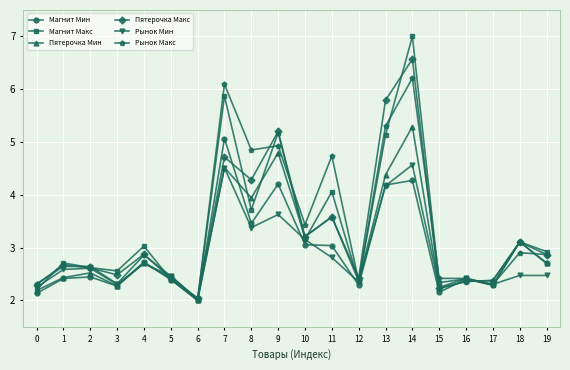

True or false: Магнит Мин has a value of 1.7 at 10.

False